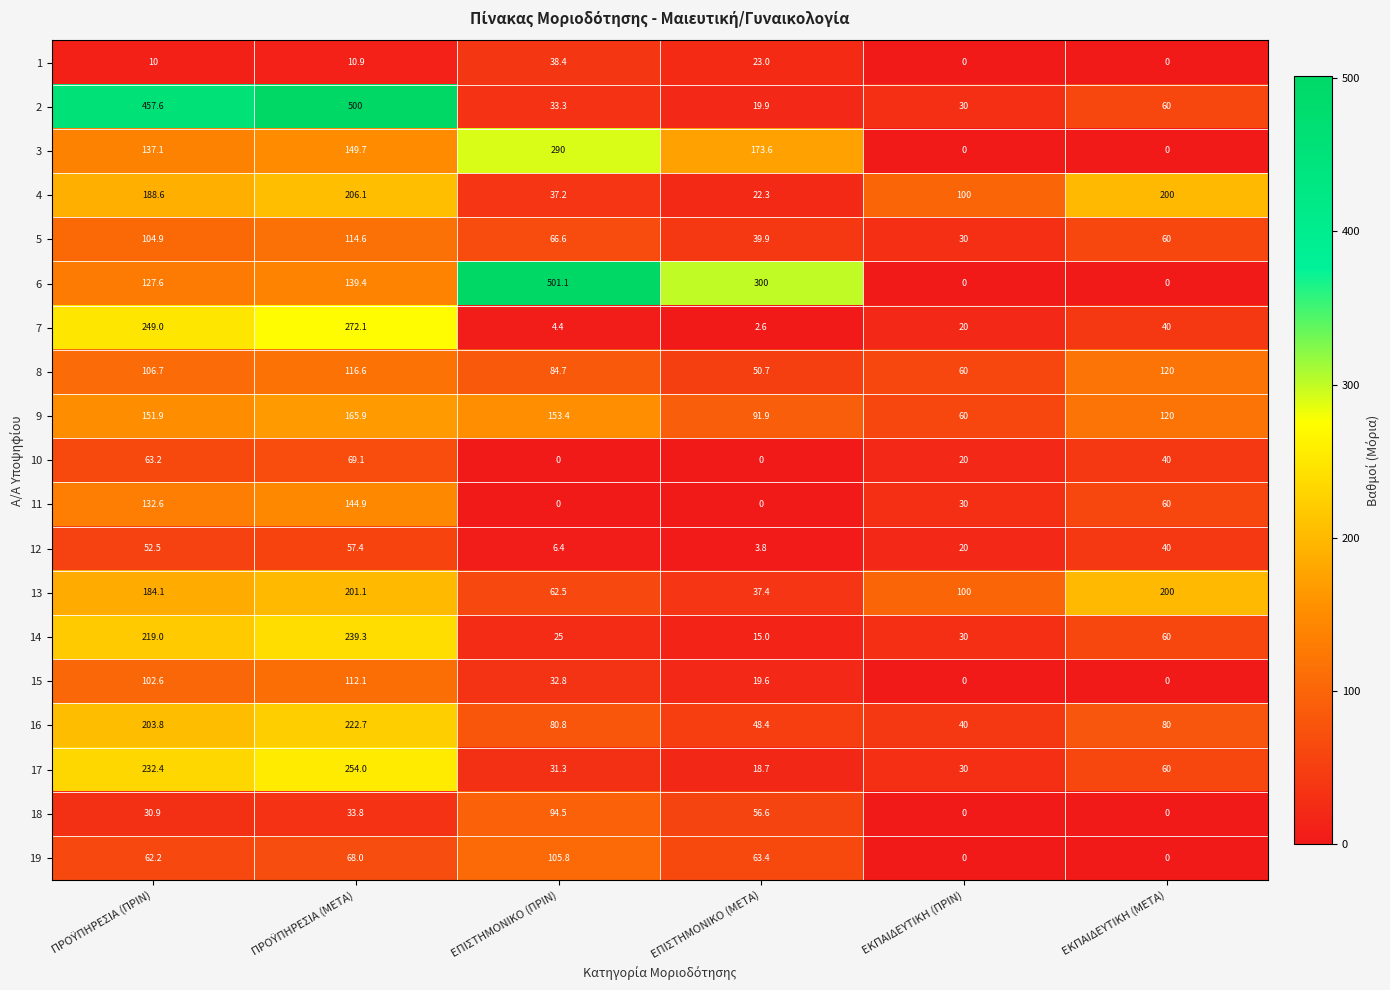

What is the difference between the highest and lowest values at ΕΠΙΣΤΗΜΟΝΙΚΟ (ΠΡΙΝ)?

501.1